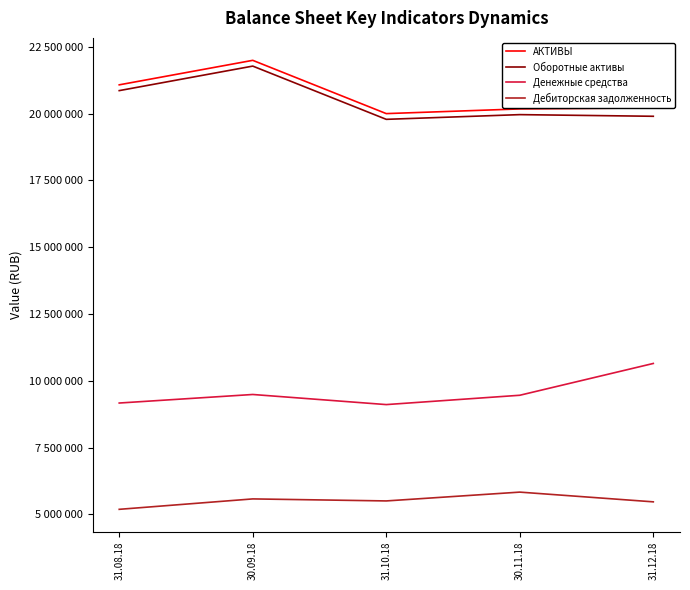

True or false: Дебиторская задолженность and Денежные средства intersect in this chart.

False